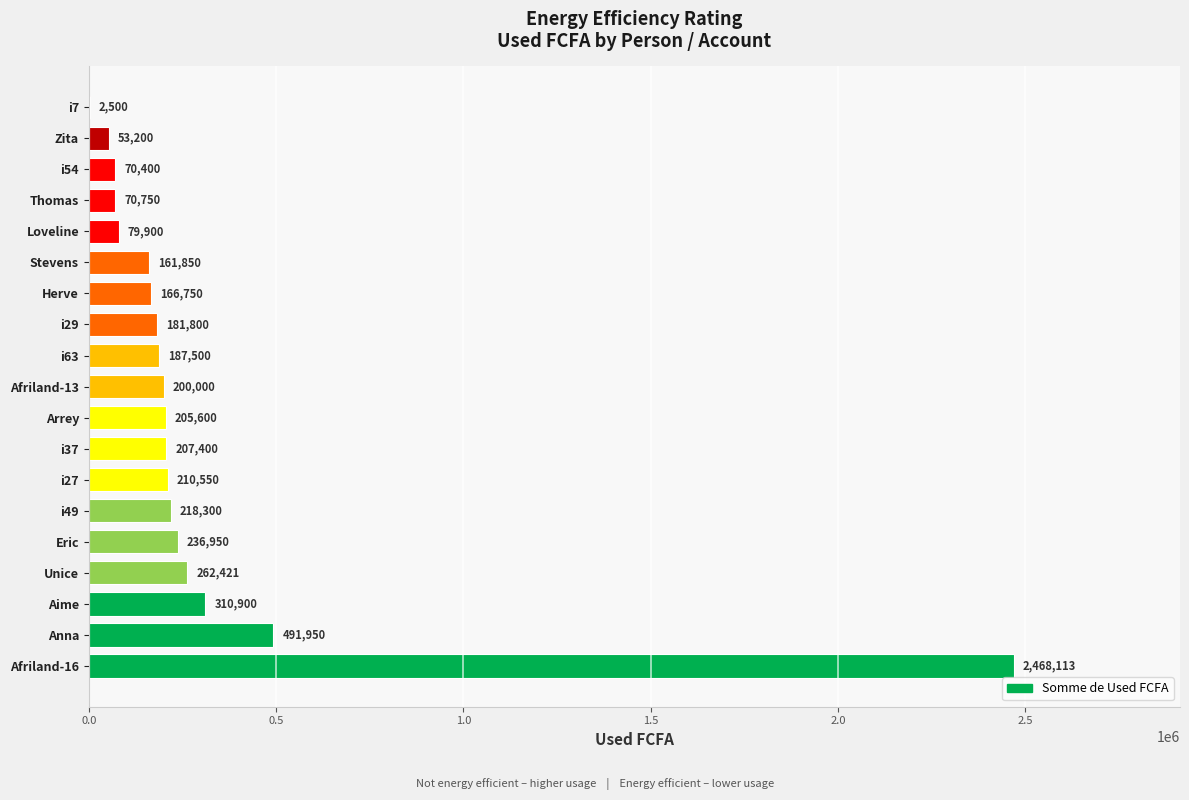

Approximately how many times larger is the value at Thomas compared to Loveline?

0.9